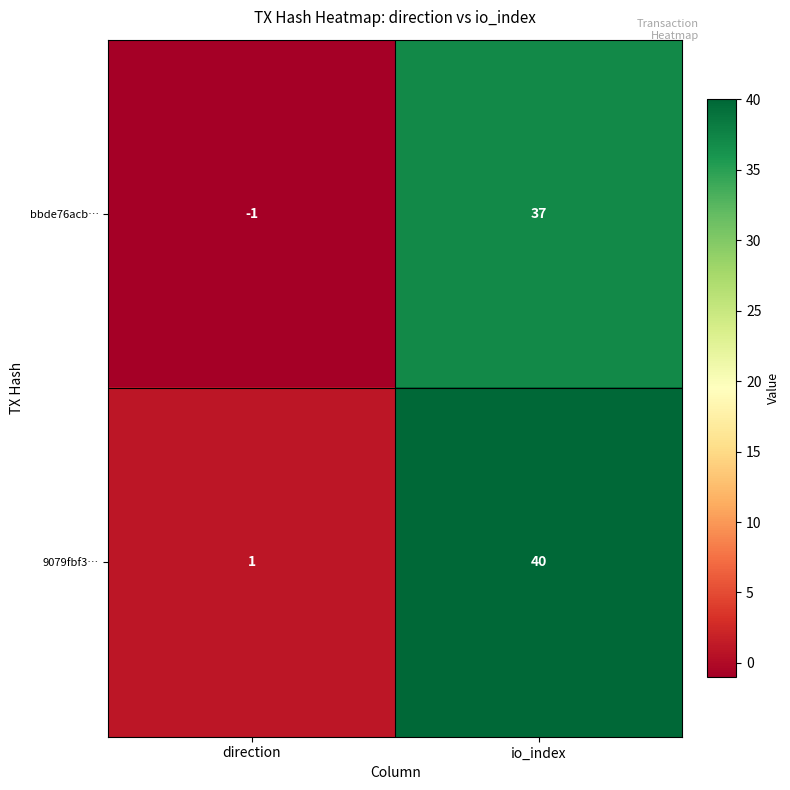

Reading left to right, what are all the values shown in this chart?

bbde76acb…: direction=-1	io_index=37
9079fbf3…: direction=1	io_index=40